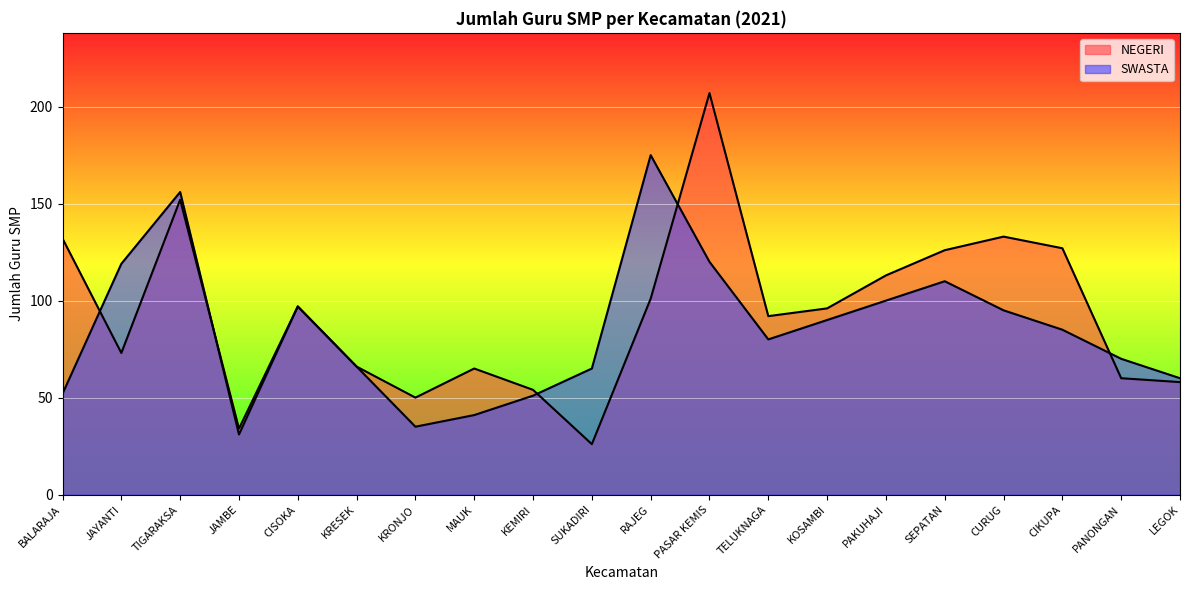

What is the greatest value displayed?

207